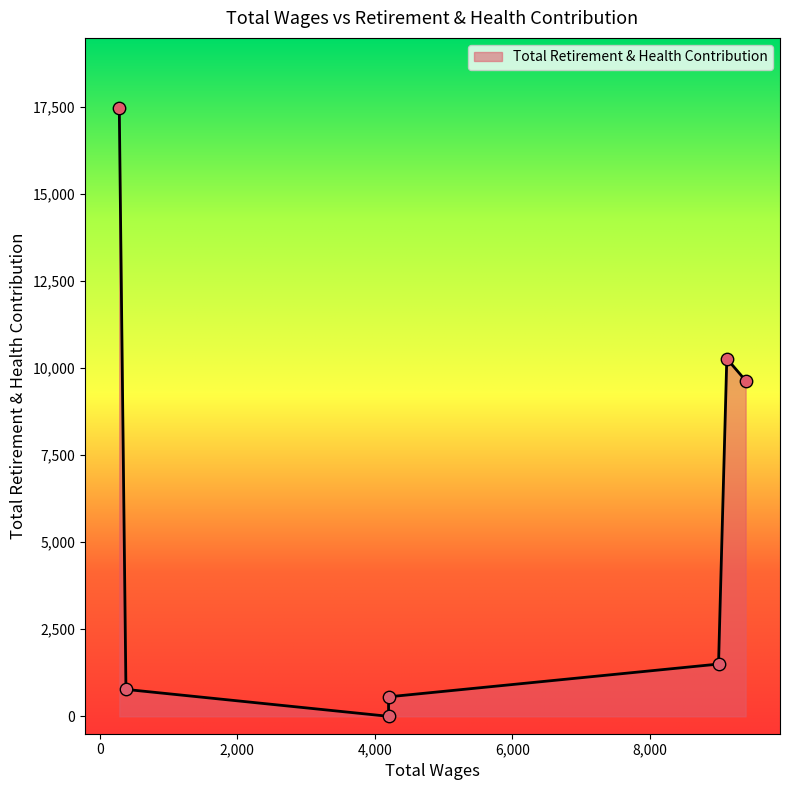

Approximately how many times larger is the value at 380.0 compared to 9394.0?

0.1